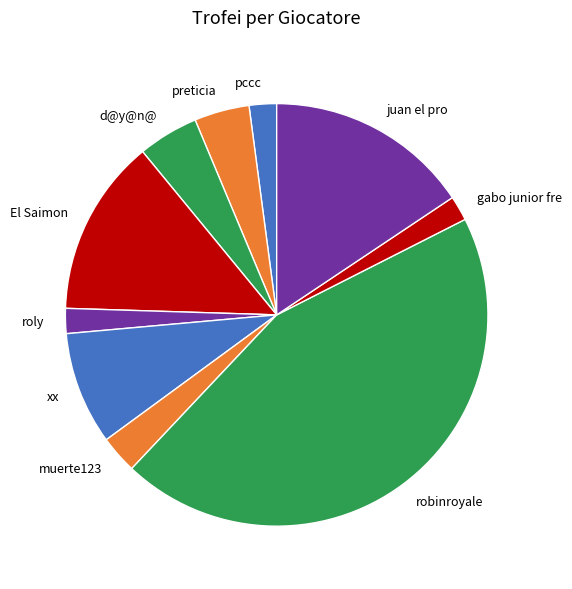

Is there a majority slice in this chart?

No